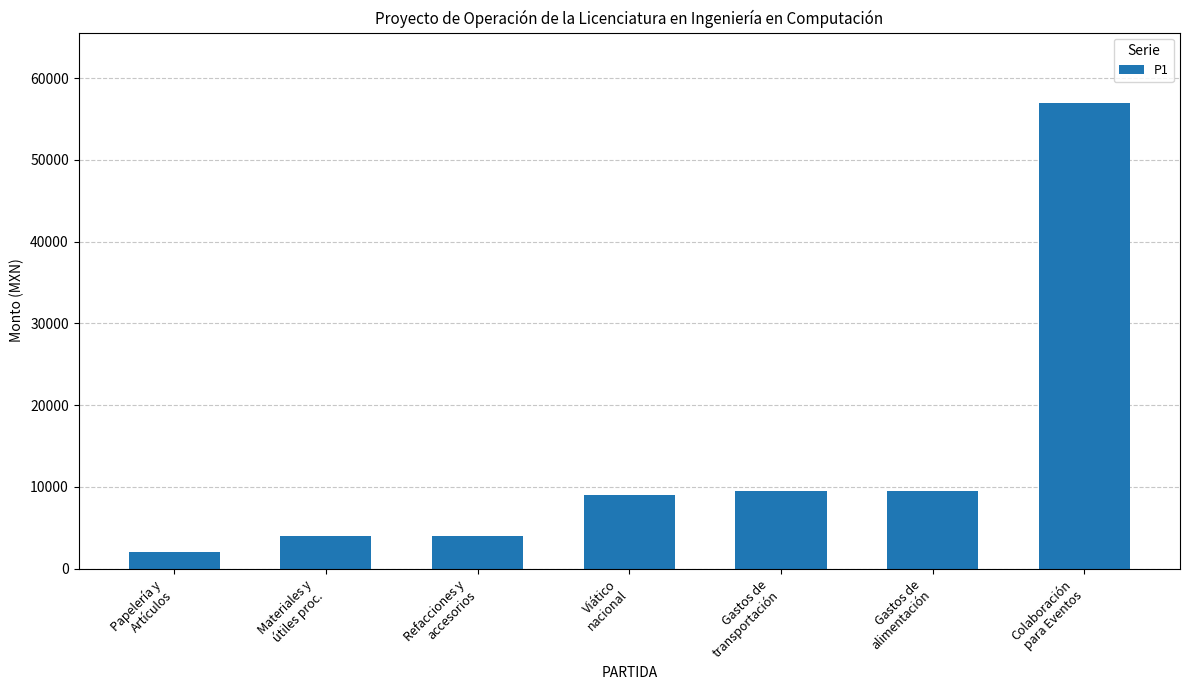

What is the average value?

13571